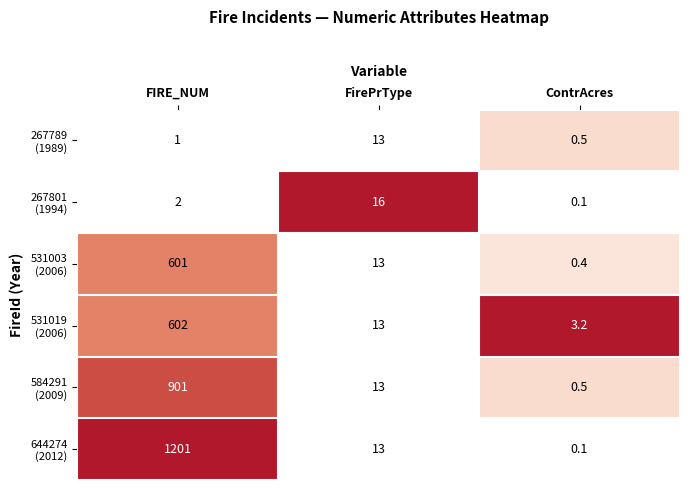

How many data points does each series have?

3